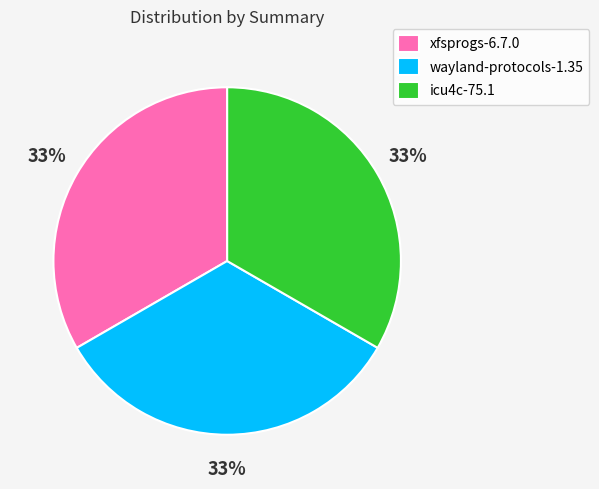

What is the ratio of the value at icu4c-75.1 to the value at xfsprogs-6.7.0?

1.0